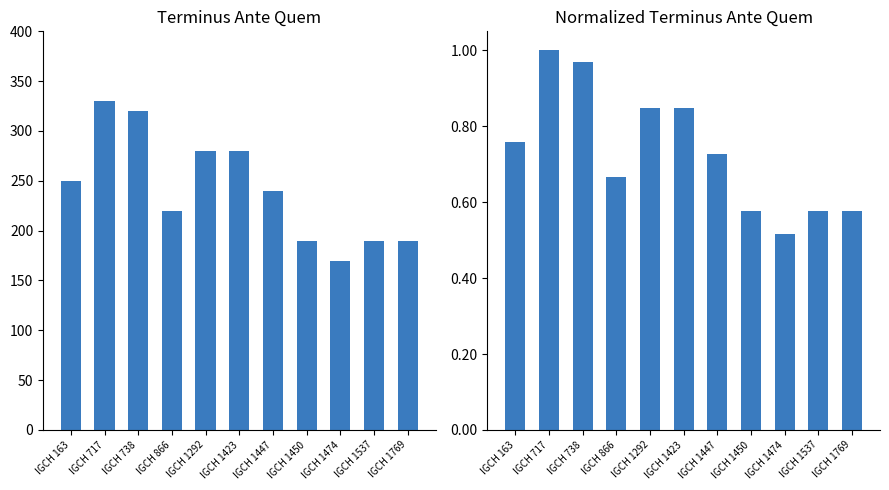

At IGCH 1292, list the series in order from smallest to largest.

Normalized TAQ, Terminus Ante Quem